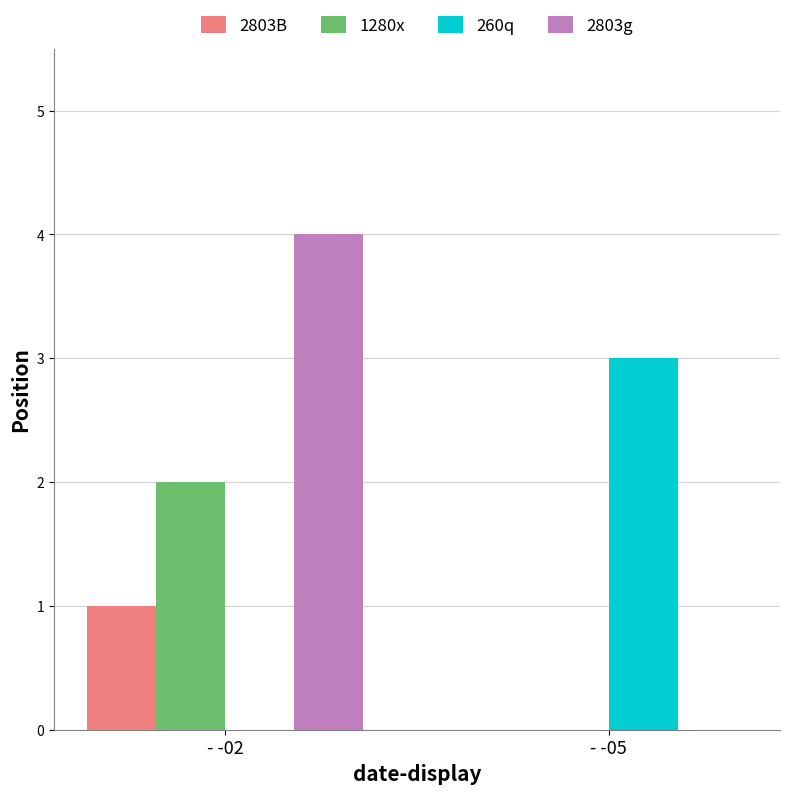

The value of 2803B at - -02 is 0. True or false?

False